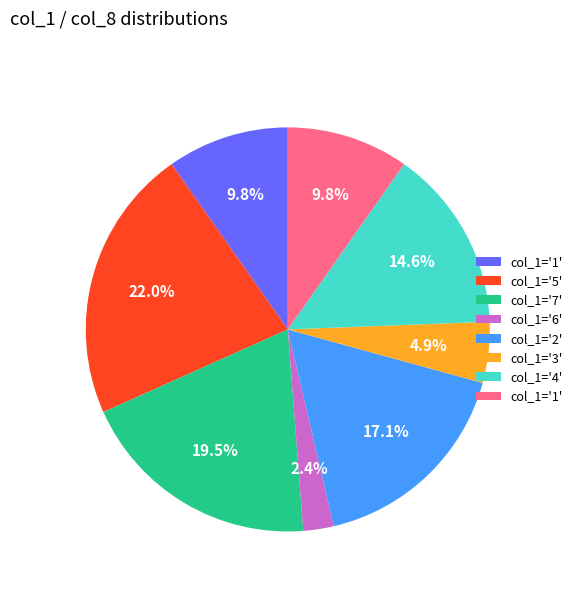

Does any single category account for the majority?

No